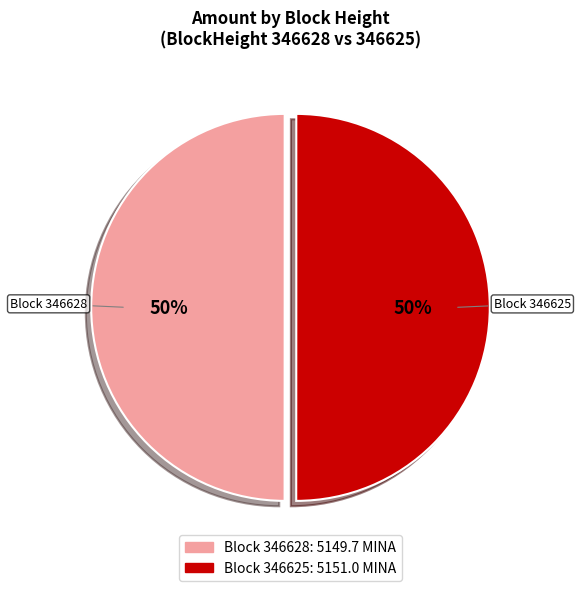

To the nearest percent, what is the average slice percentage?

50%